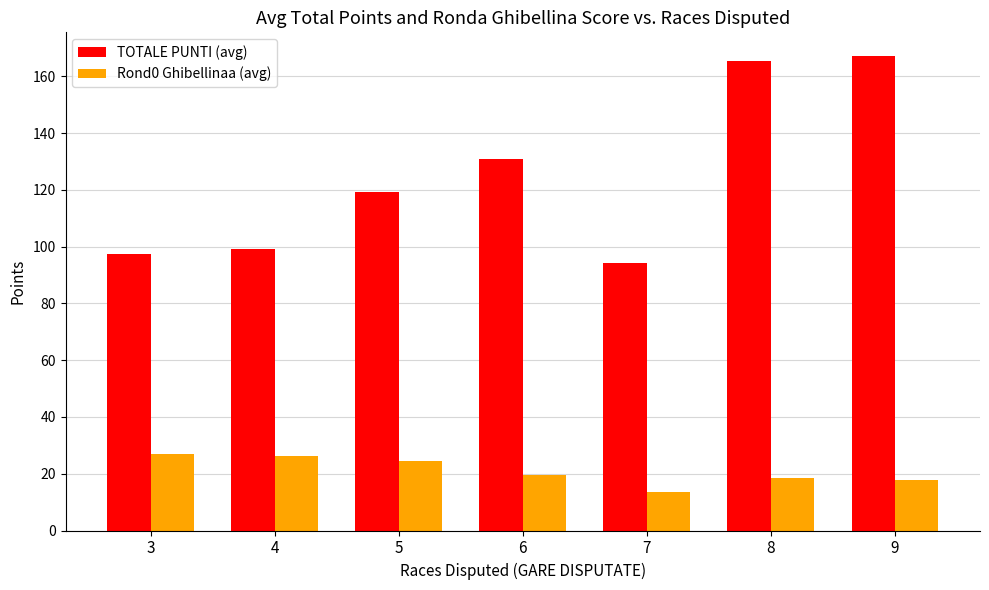

Rank the series by their average value, from lowest to highest.

Rond0 Ghibellinaa (avg), TOTALE PUNTI (avg)